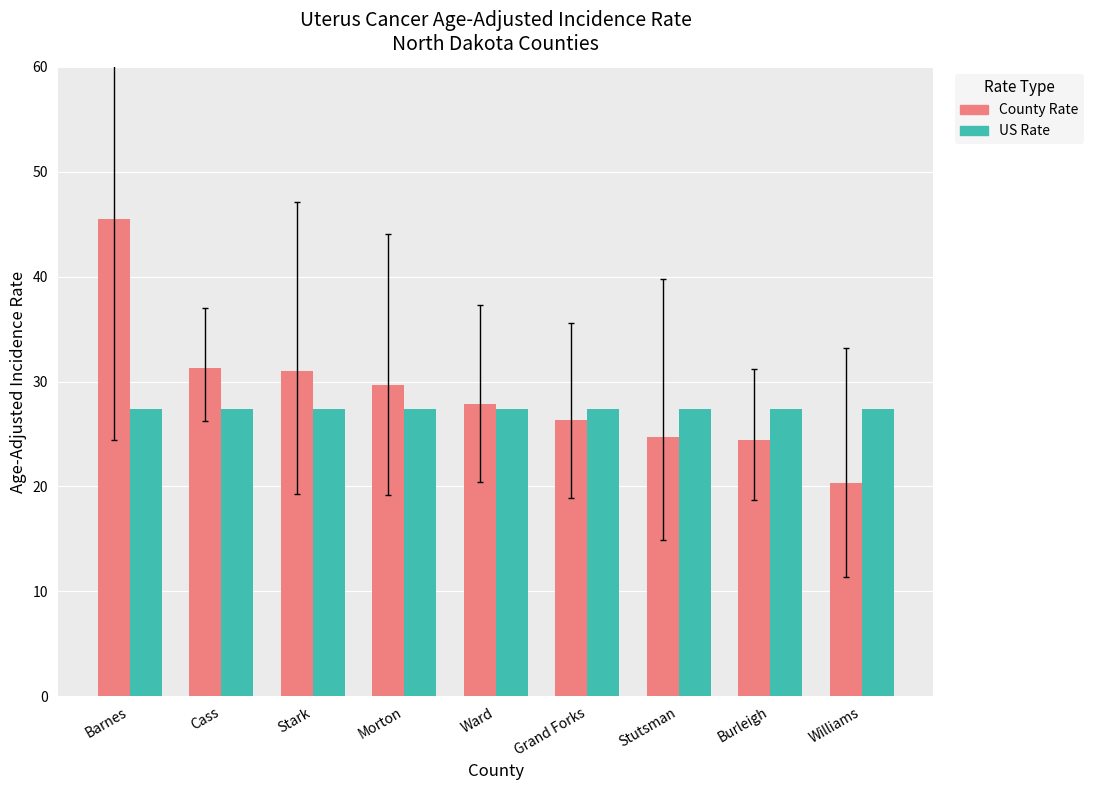

At which category is the sum across all series the highest?

Barnes